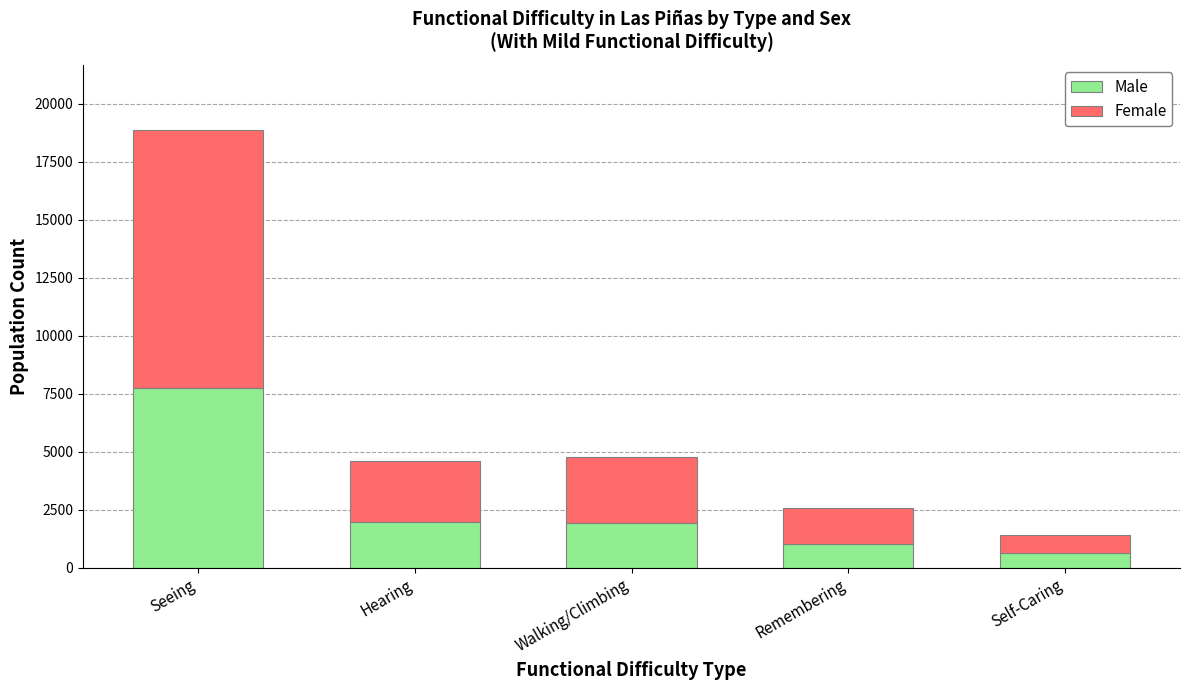

At which category is the sum across all series the highest?

Seeing